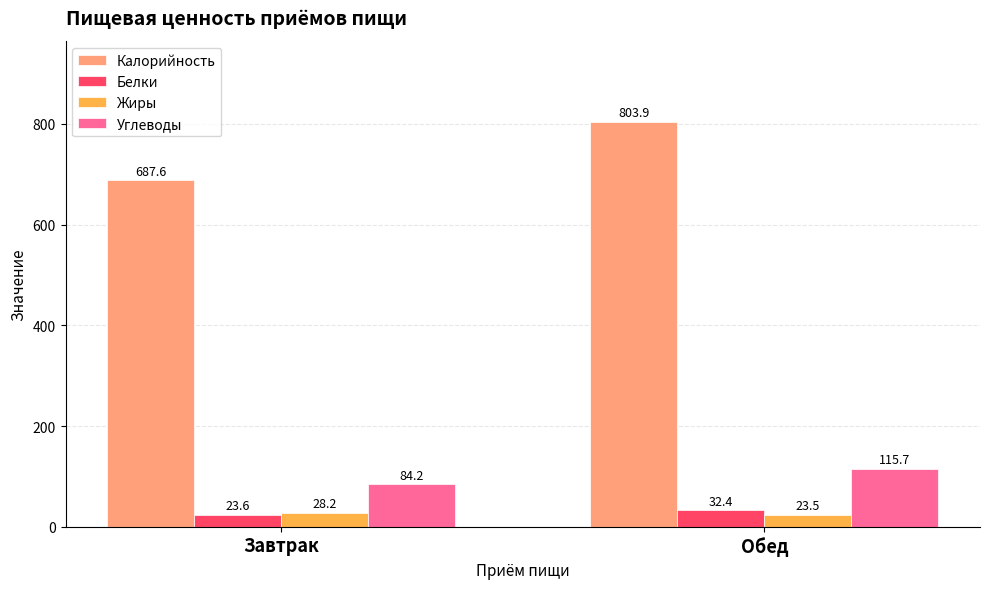

What is the label of the 2nd bar from the left?

Обед